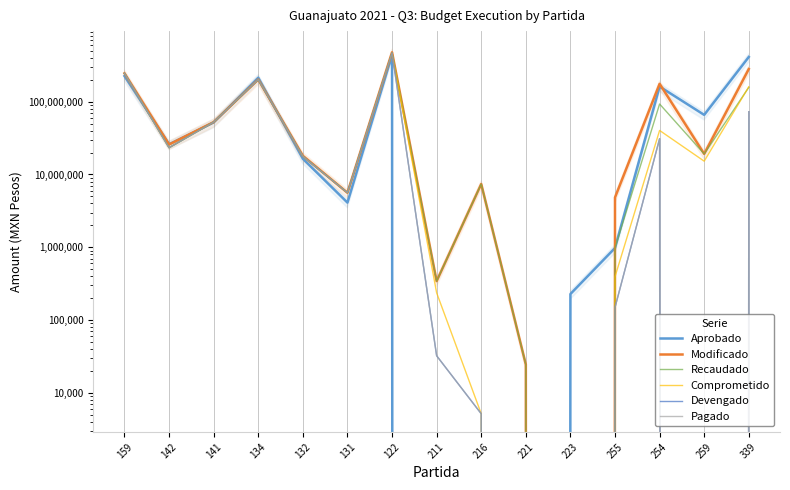

At which category does Modificado reach its first local valley?

142